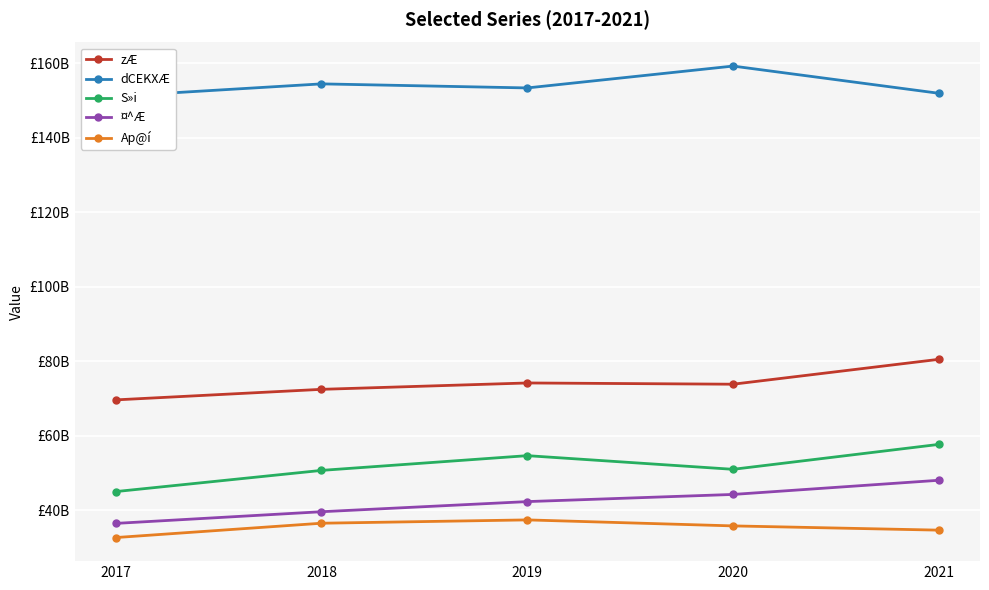

True or false: S»i and ¤^Æ cross at least once.

False